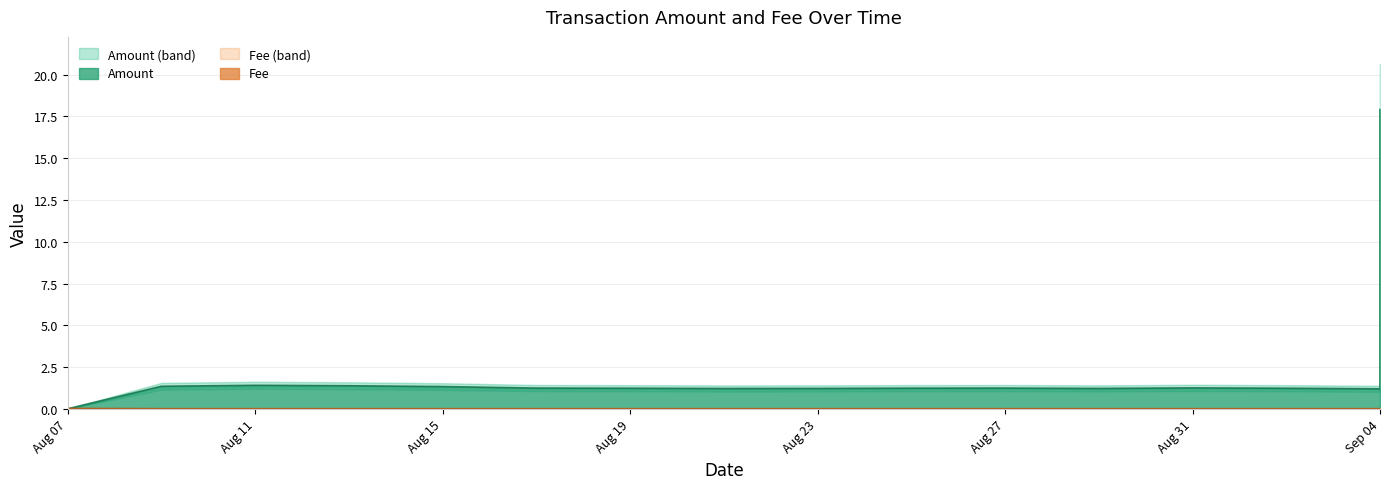

True or false: Fee has more than 0 interior local peaks.

False